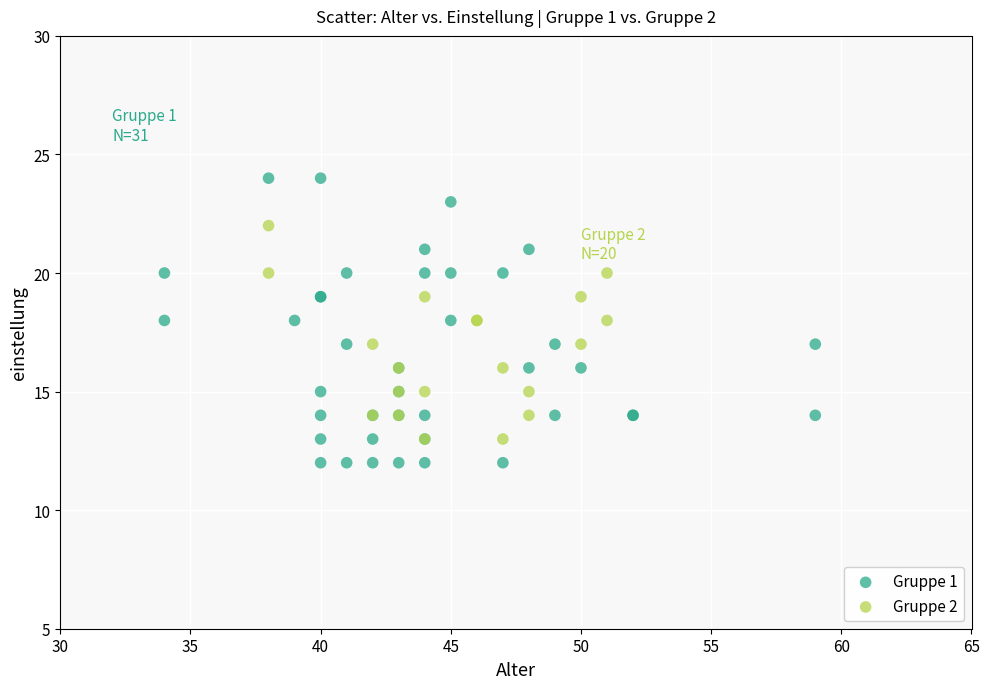

Which series reaches the minimum Y coordinate?

Gruppe 1